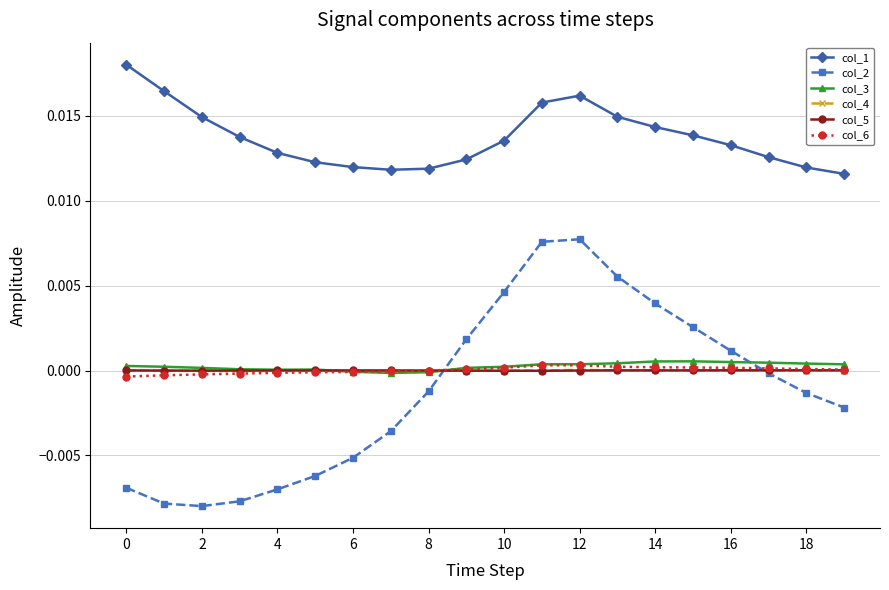

Which series has the largest total across all categories?

col_1